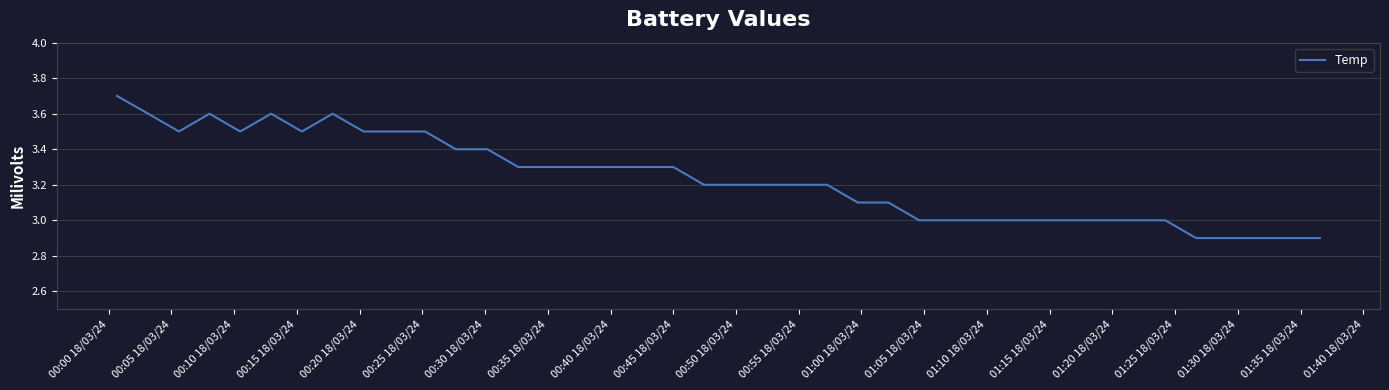

What is the difference between the maximum and minimum values?

0.8